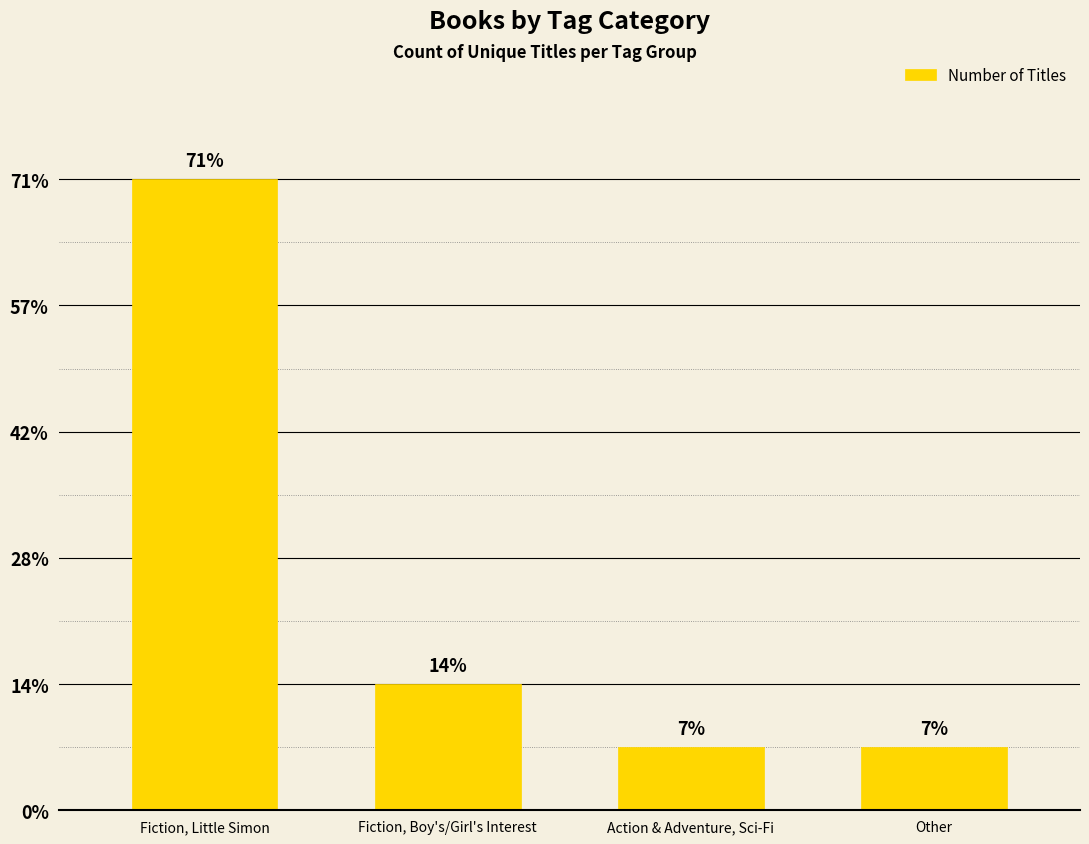

List the labels in order of value, smallest first.

Action & Adventure, Sci-Fi, Other, Fiction, Boy's/Girl's Interest, Fiction, Little Simon